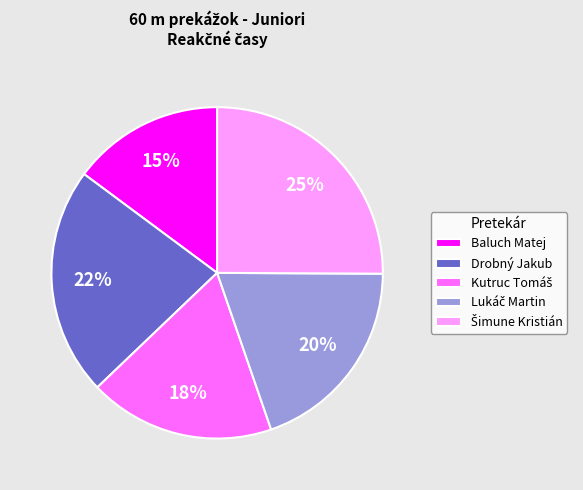

To the nearest percent, what percentage of the pie is Baluch Matej?

15%